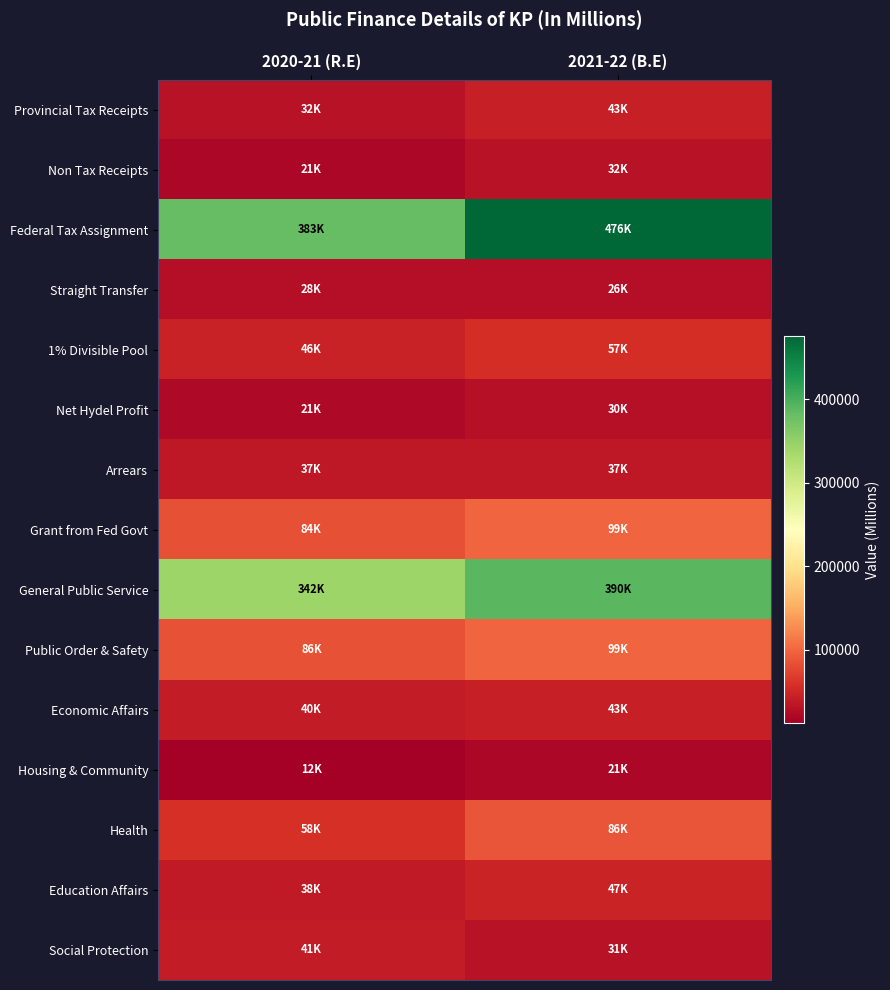

Reading left to right, transcribe all the data shown in this chart.

Provincial Tax Receipts: 2020-21 (R.E)=31779	2021-22 (B.E)=43189
Non Tax Receipts: 2020-21 (R.E)=20623	2021-22 (B.E)=31811
Federal Tax Assignment: 2020-21 (R.E)=382540	2021-22 (B.E)=475638
Straight Transfer: 2020-21 (R.E)=27625	2021-22 (B.E)=26468
1% Divisible Pool: 2020-21 (R.E)=45965	2021-22 (B.E)=57151
Net Hydel Profit: 2020-21 (R.E)=21495	2021-22 (B.E)=29674
Arrears: 2020-21 (R.E)=36771	2021-22 (B.E)=36928
Grant from Fed Govt: 2020-21 (R.E)=83800	2021-22 (B.E)=99000
General Public Service: 2020-21 (R.E)=341615	2021-22 (B.E)=390071
Public Order & Safety: 2020-21 (R.E)=85800	2021-22 (B.E)=99396
Economic Affairs: 2020-21 (R.E)=39849	2021-22 (B.E)=43123
Housing & Community: 2020-21 (R.E)=11967	2021-22 (B.E)=20722
Health: 2020-21 (R.E)=58456	2021-22 (B.E)=86306
Education Affairs: 2020-21 (R.E)=37710	2021-22 (B.E)=46695
Social Protection: 2020-21 (R.E)=40792	2021-22 (B.E)=31204